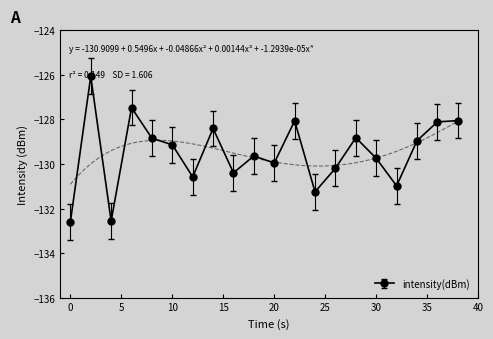

The intensity(dBm) series shows -202.8 at 0. True or false?

False